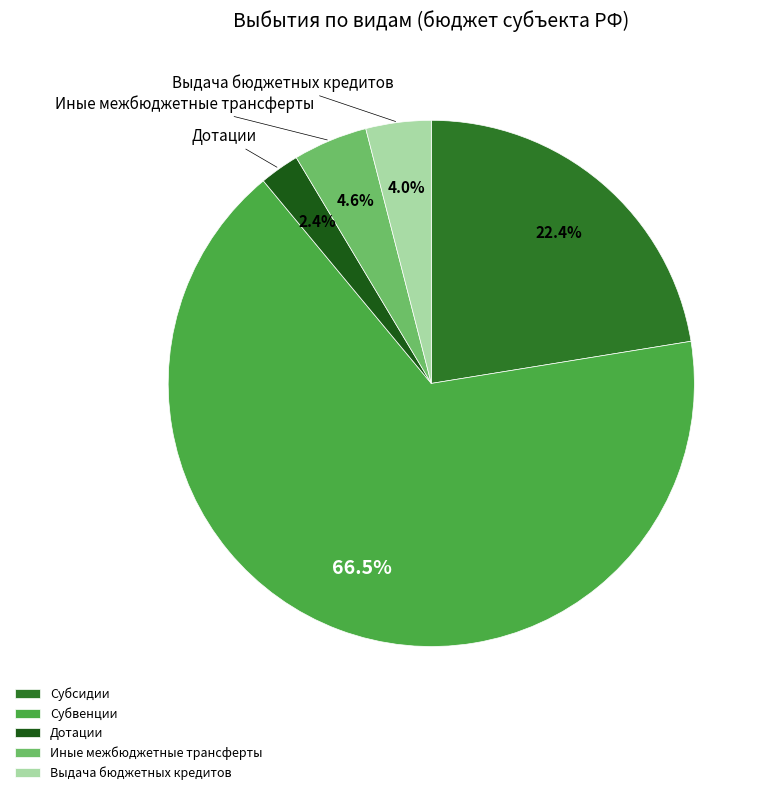

Is it true that Выдача бюджетных кредитов is 13% of the pie?

False